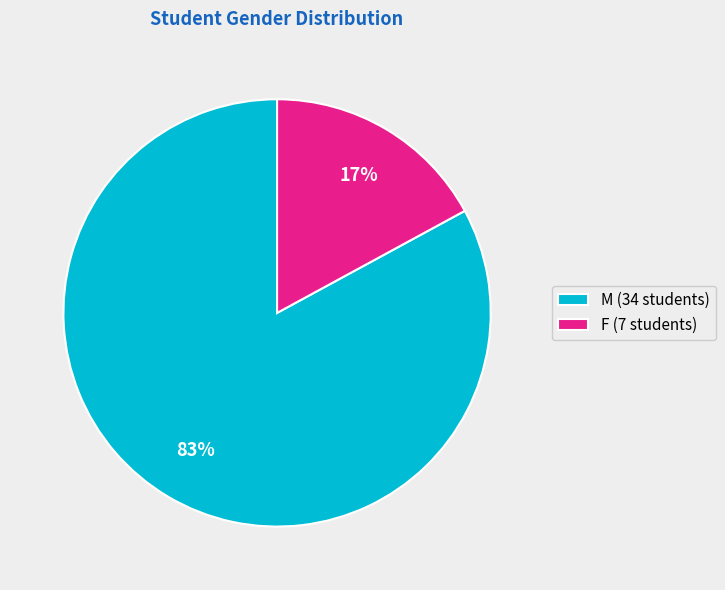

To the nearest percent, what is the average slice percentage?

50%